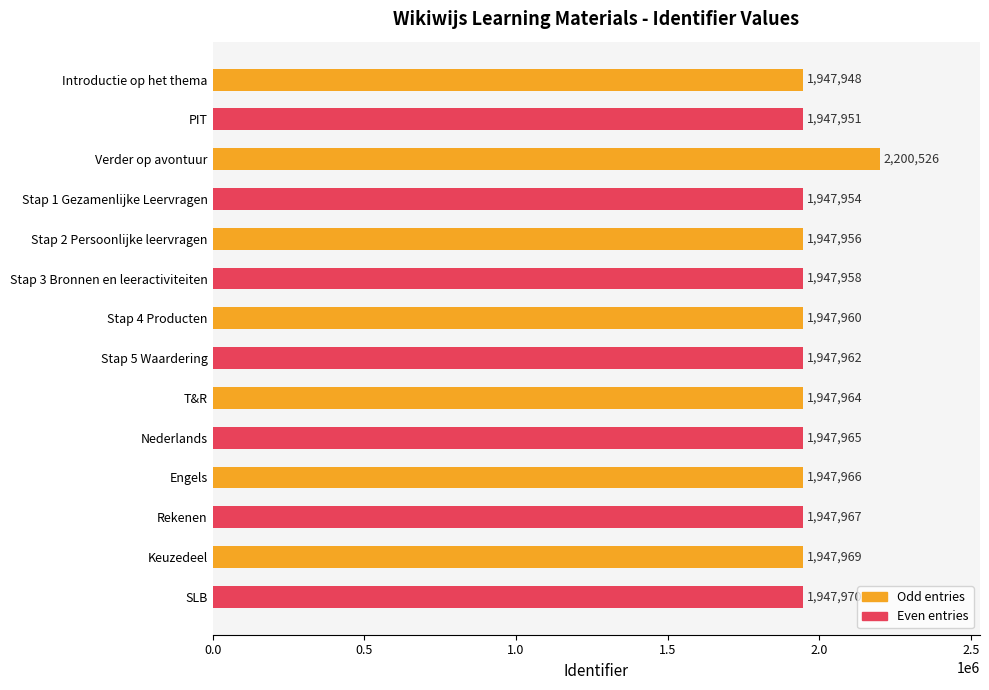

What is the average value?

1966001